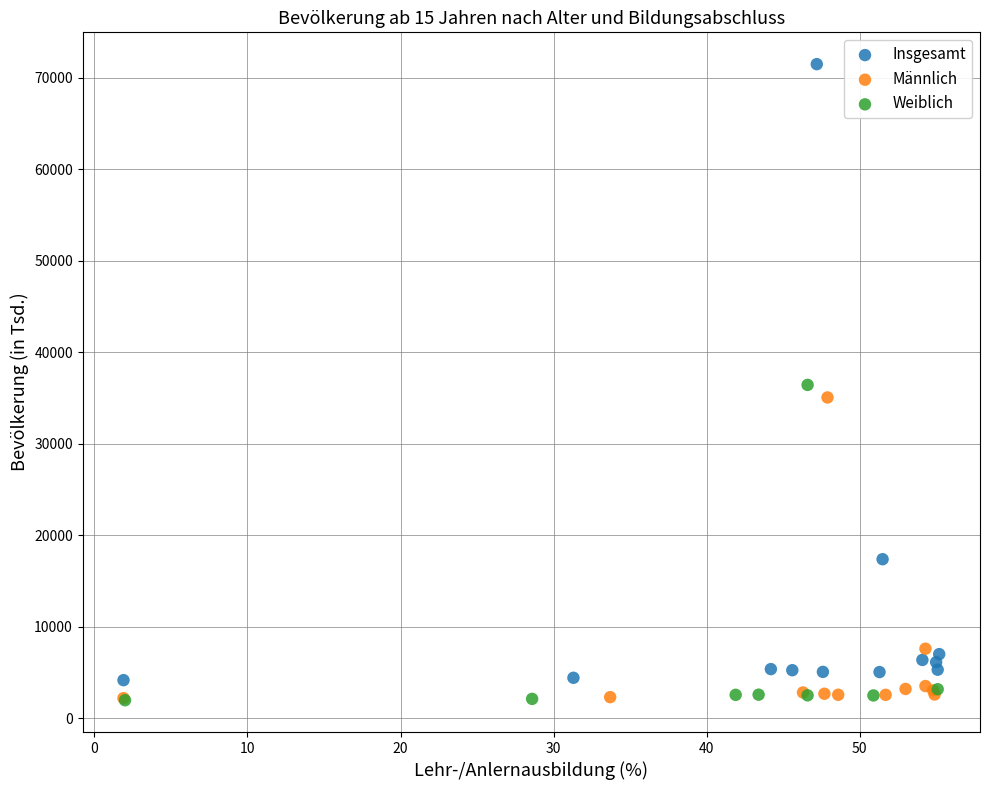

What are all the series names shown in the legend?

Insgesamt, Männlich, Weiblich